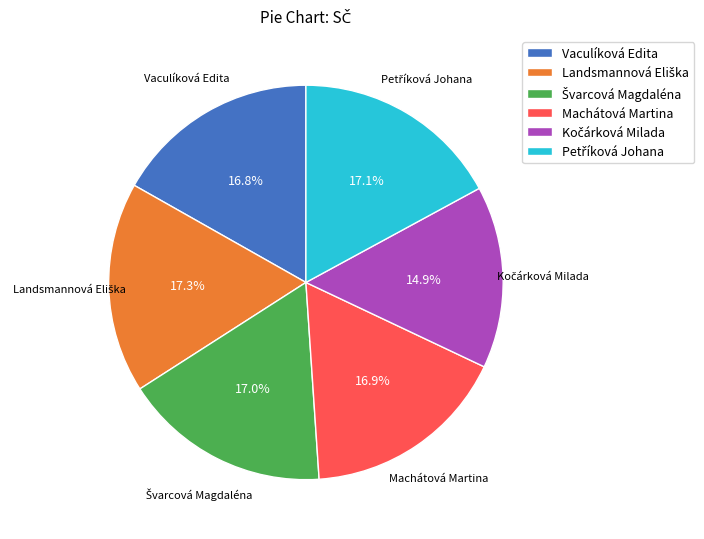

What is the ratio of the value at Machátová Martina to the value at Vaculíková Edita?

1.0